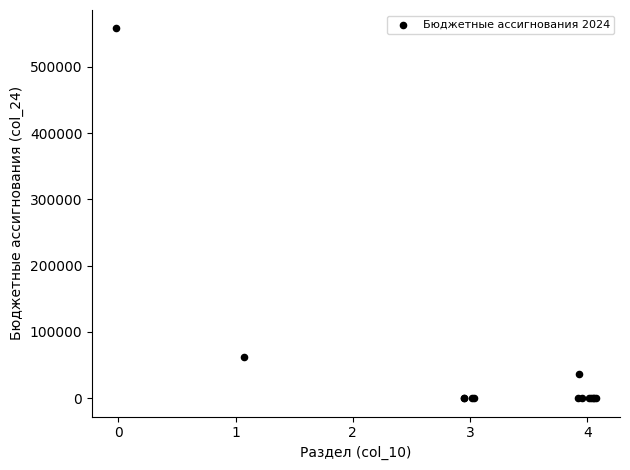

What Y value in the scatter plot is closest to 279015?

61430.6